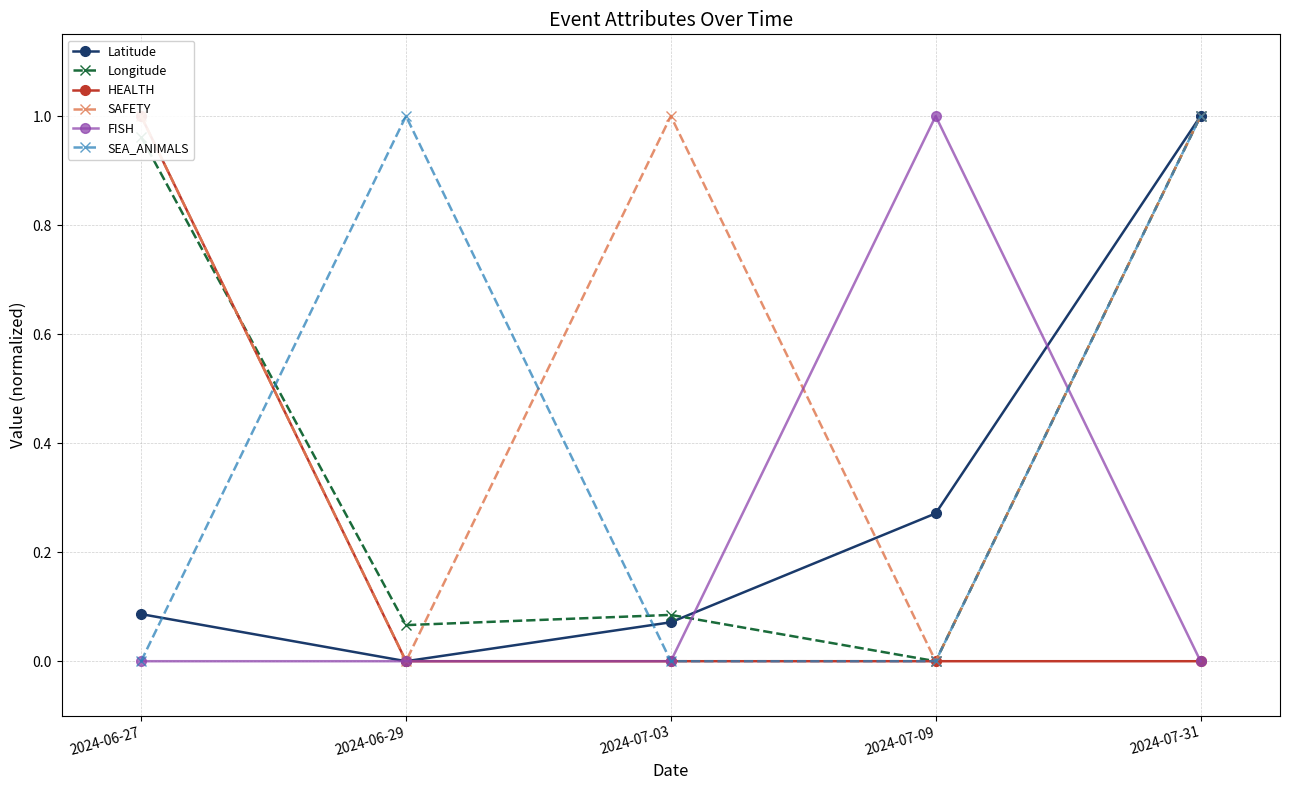

Is it true that HEALTH equals 0.0 at 2024-06-29?

True